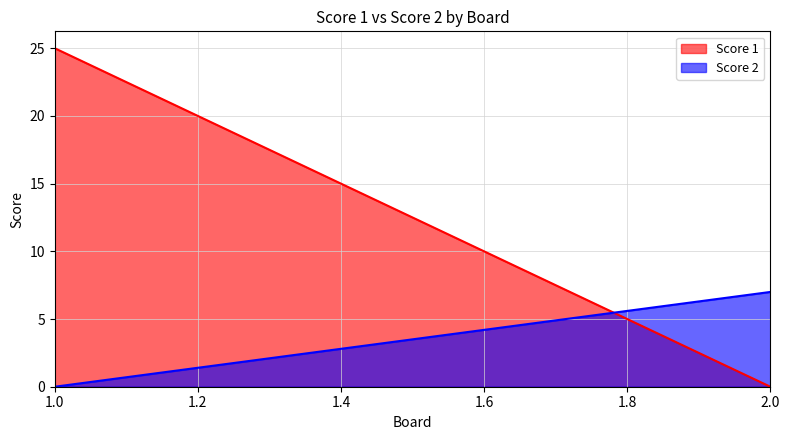

At 1, list the series in order from largest to smallest.

Score 1, Score 2